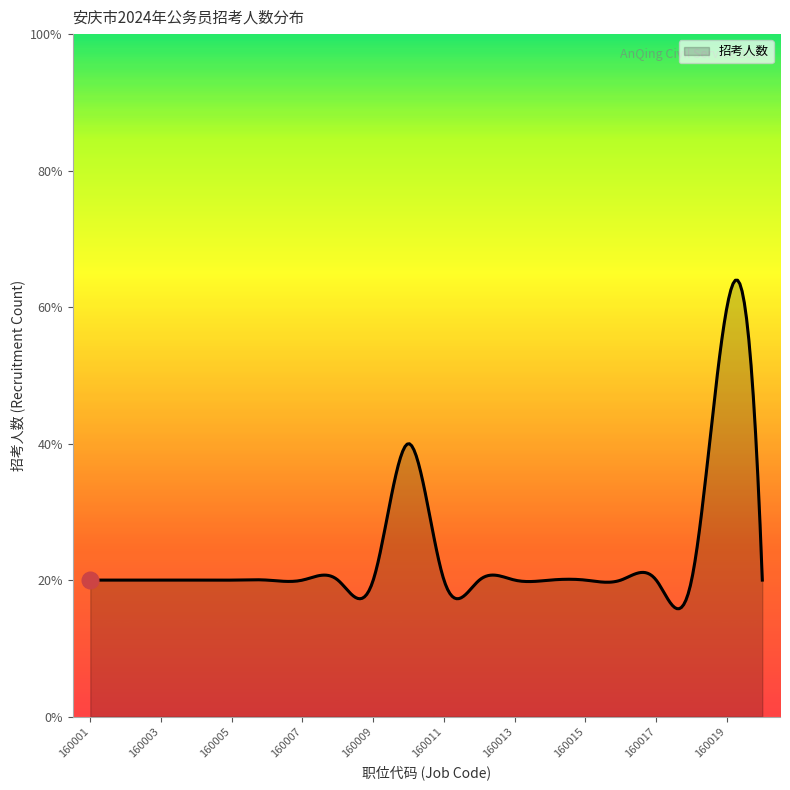

Does the chart have visible grid lines?

No